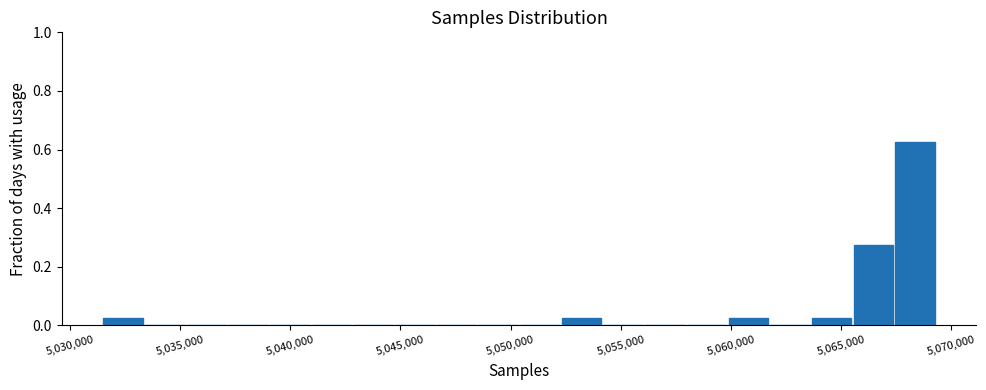

Read against the x-axis, roughly where is the centre of the tallest bar?

5068500